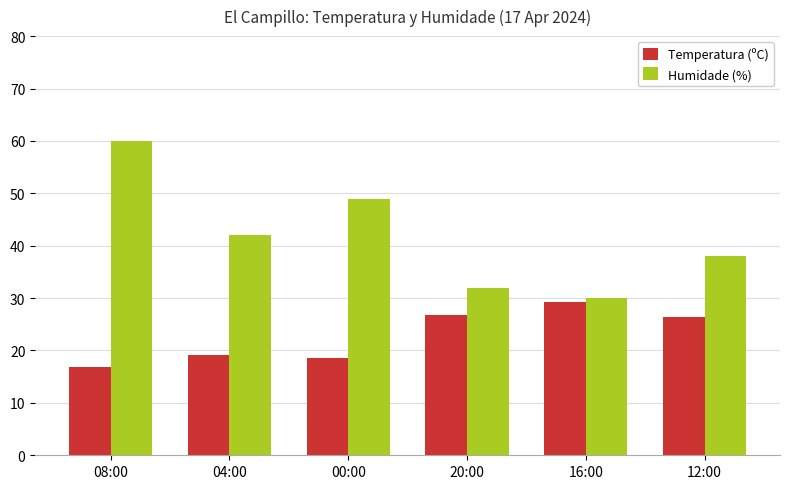

What is the label of the 5th bar from the left?

16:00